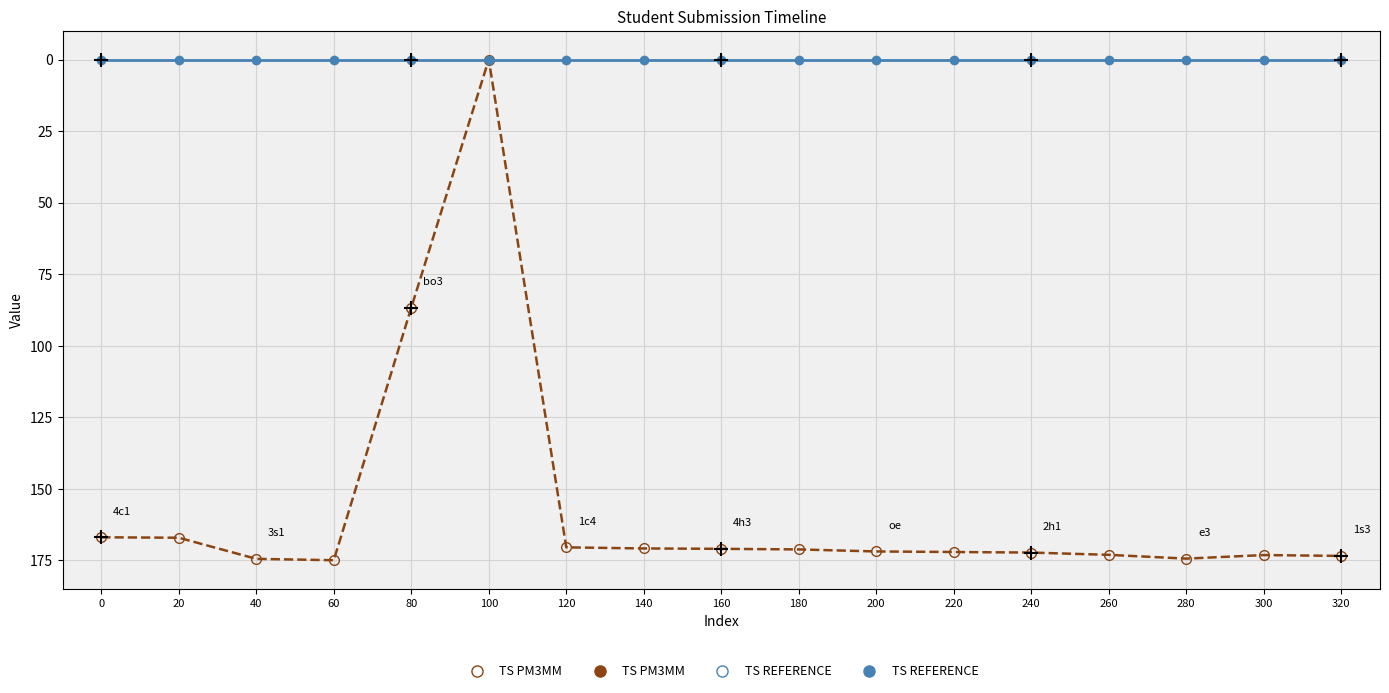

What is the highest value of the TS PM3MM series?

175.0